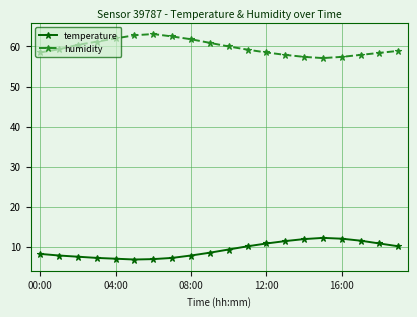

What is the difference between the maximum and minimum values in the humidity series?

6.0